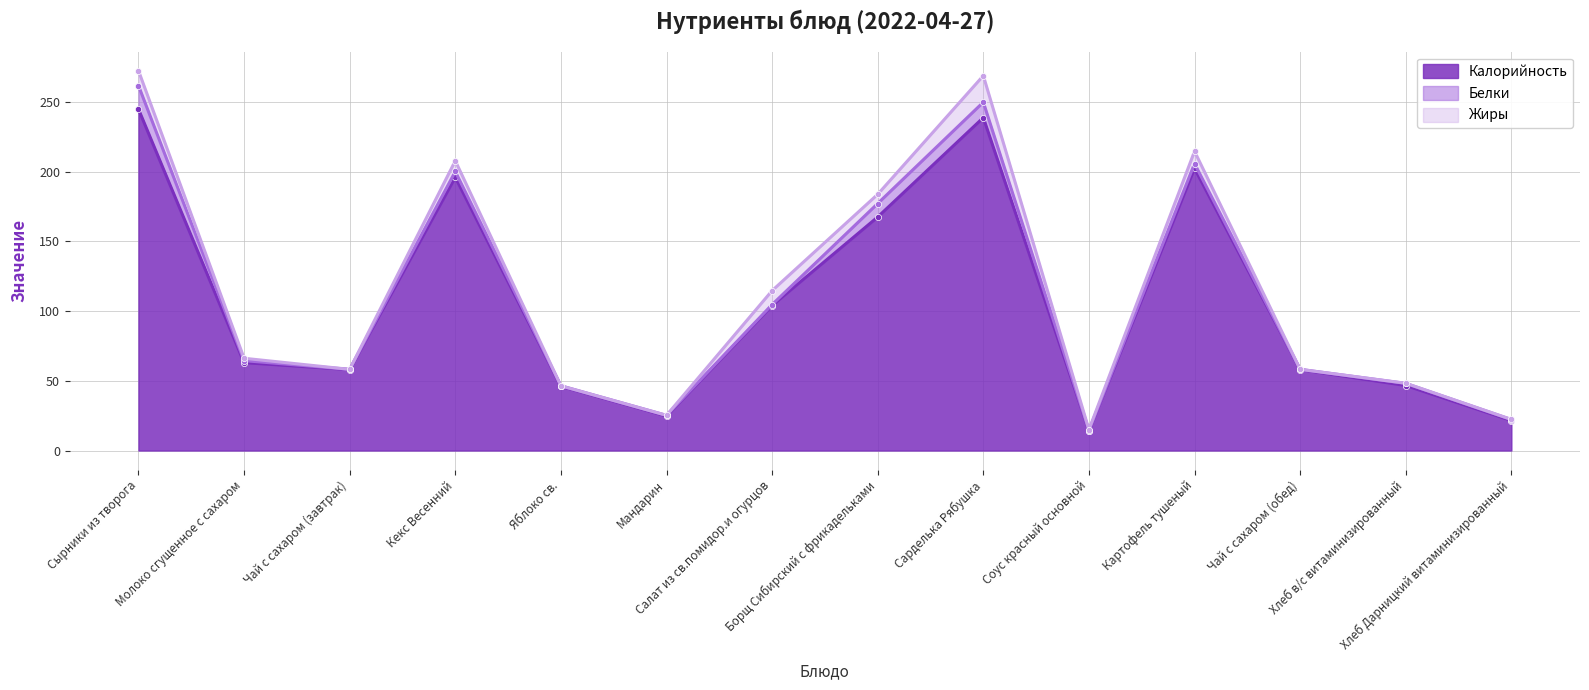

At which category is the sum across all series the highest?

Сырники из творога